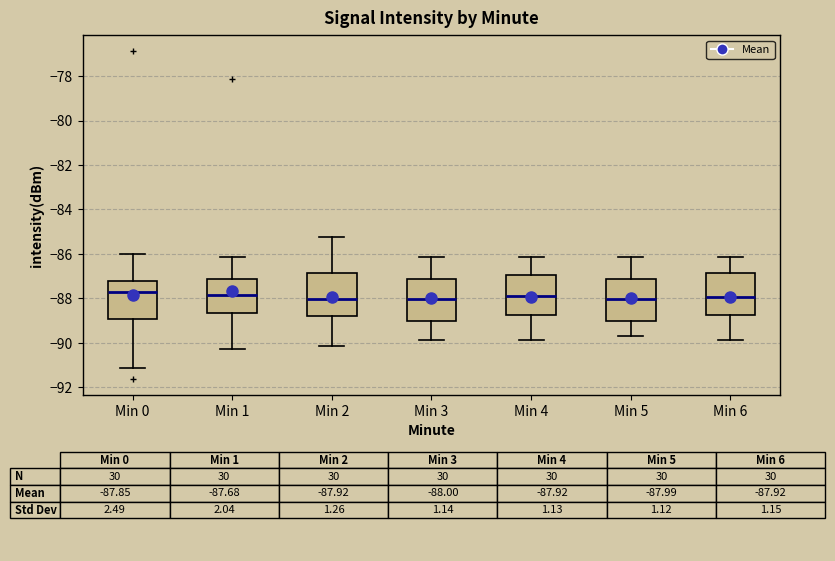

Where does the median line of the box for Min 6 sit on the y-axis? The values are not printed on the chart, so give them approximately, as read against the axis.

-88.0